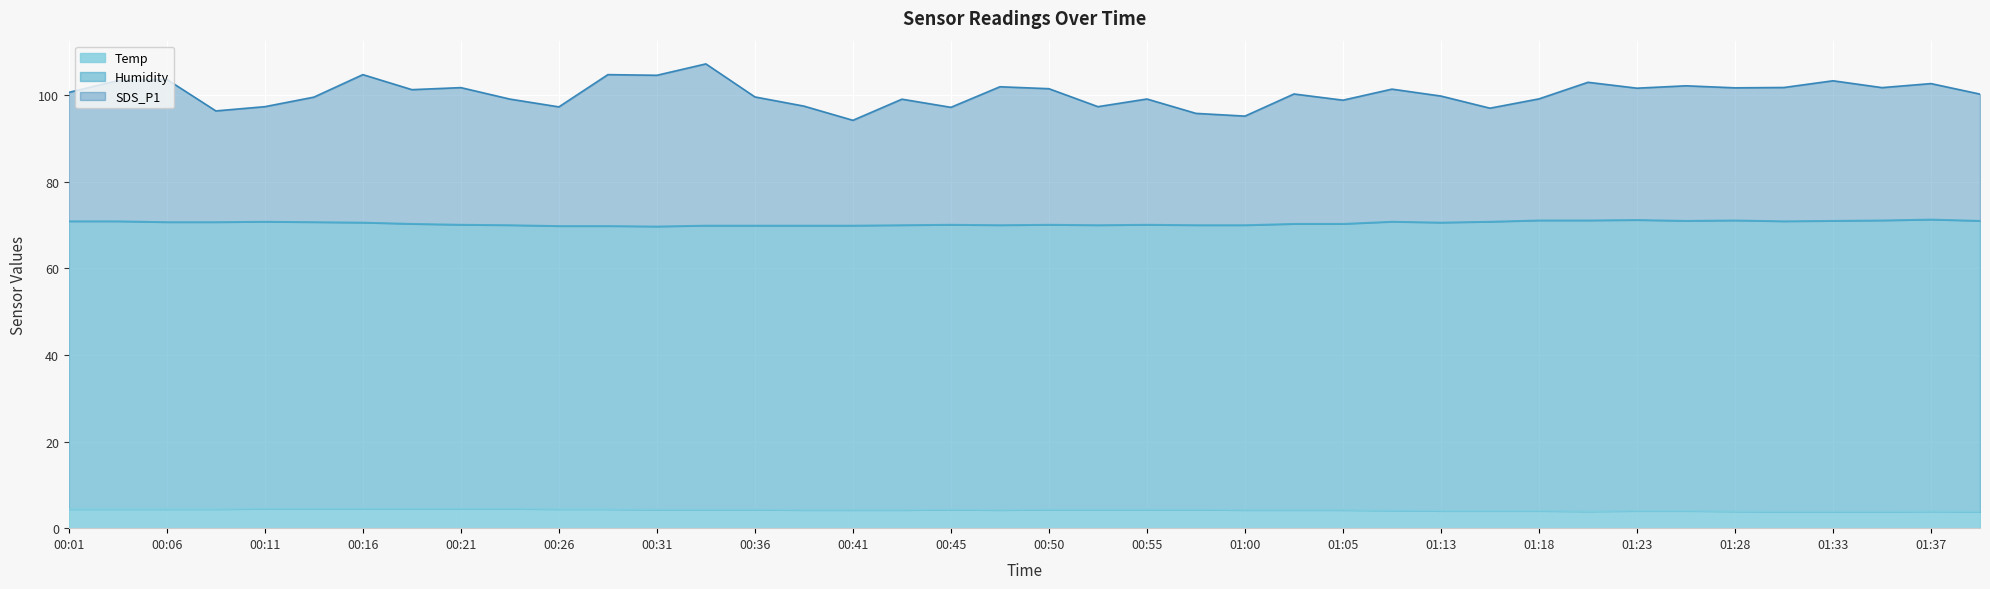

What is the lowest value of the Temp series?

3.8